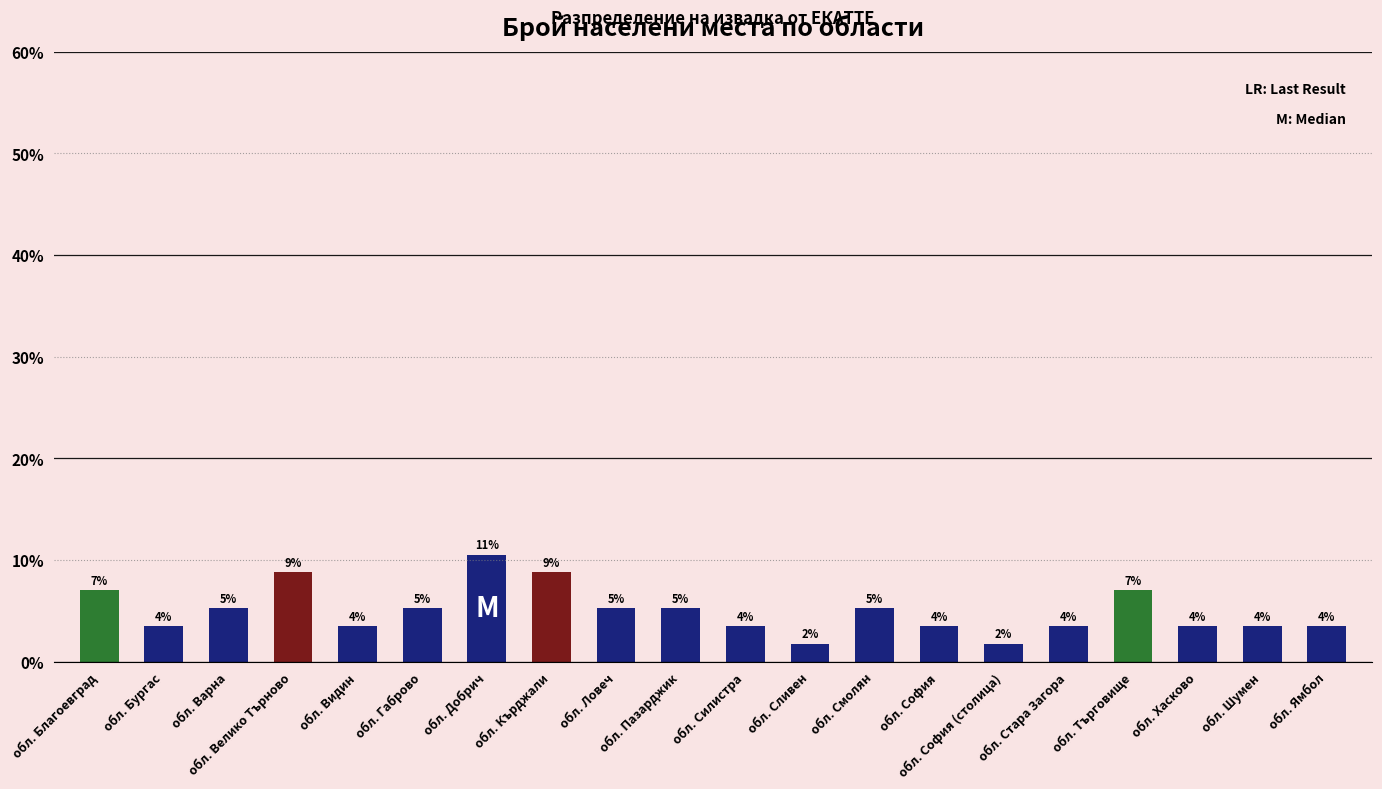

Does the chart contain any negative values?

No